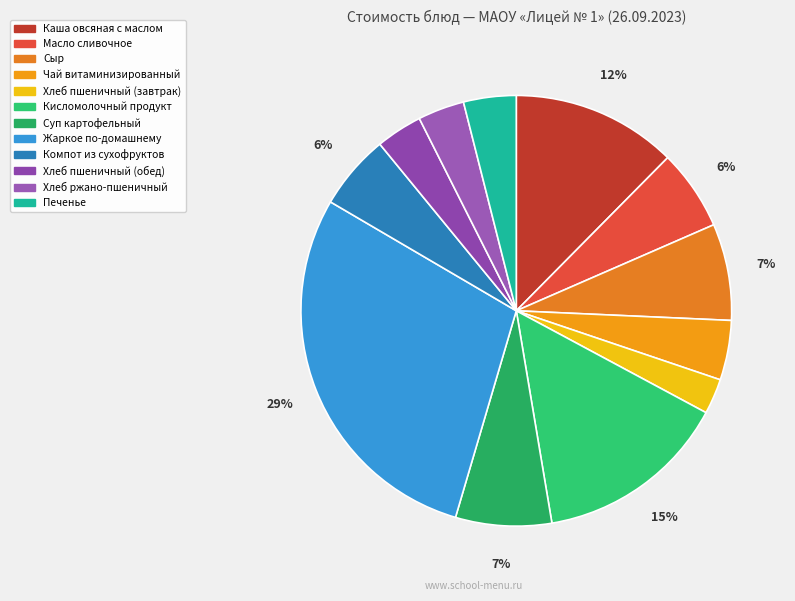

How many slices are in this pie chart?

12